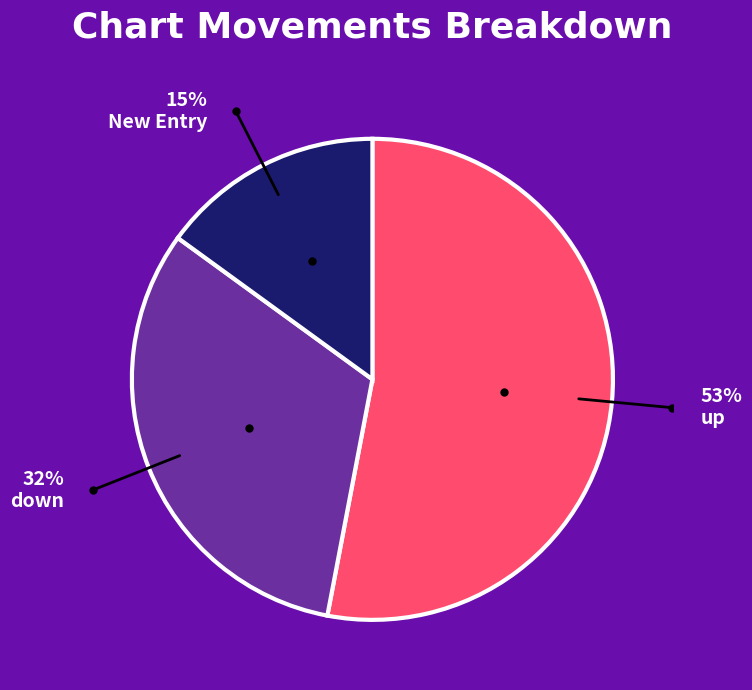

Count the number of slices in the pie.

3